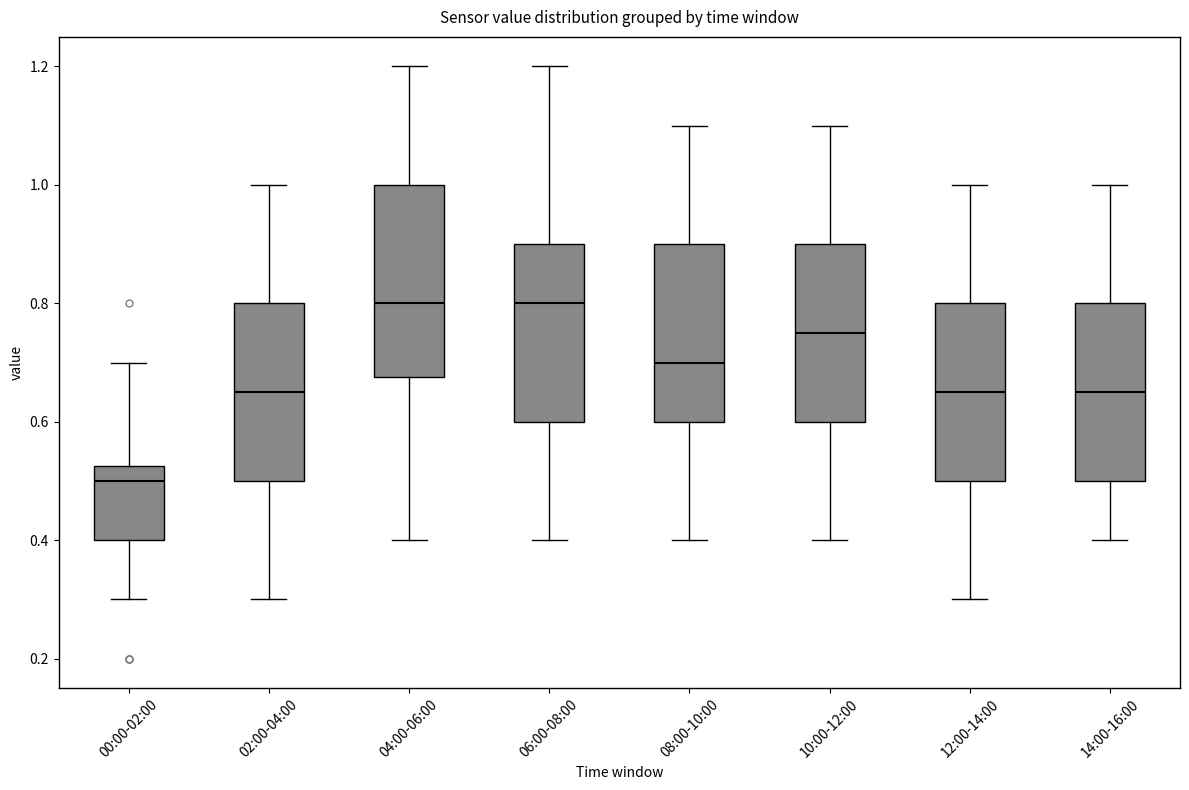

Which box has the lowest median line?

00:00-02:00